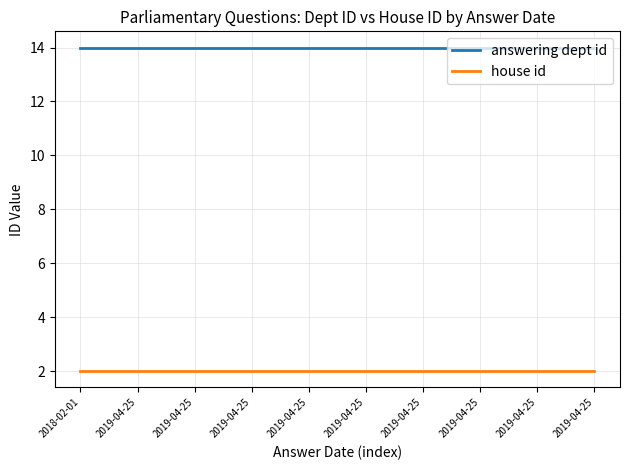

Does the chart have visible grid lines?

Yes